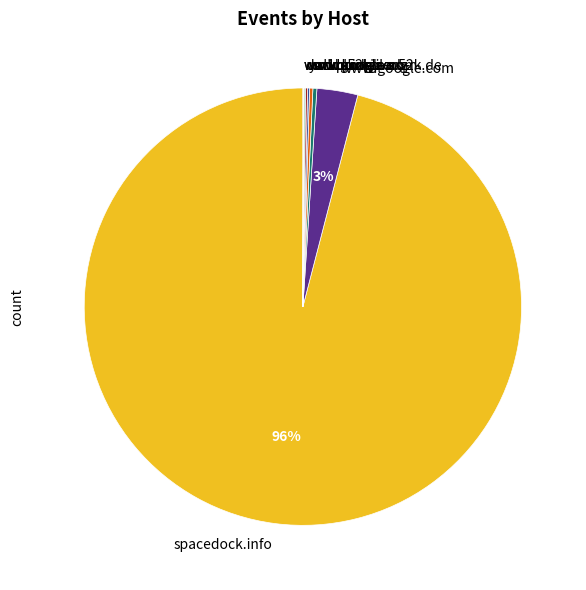

Which slice is the largest?

spacedock.info